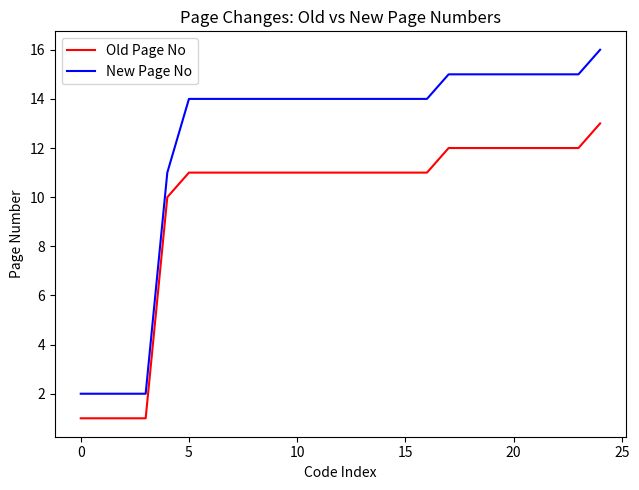

What is the difference between the maximum and minimum values in the Old Page No series?

12